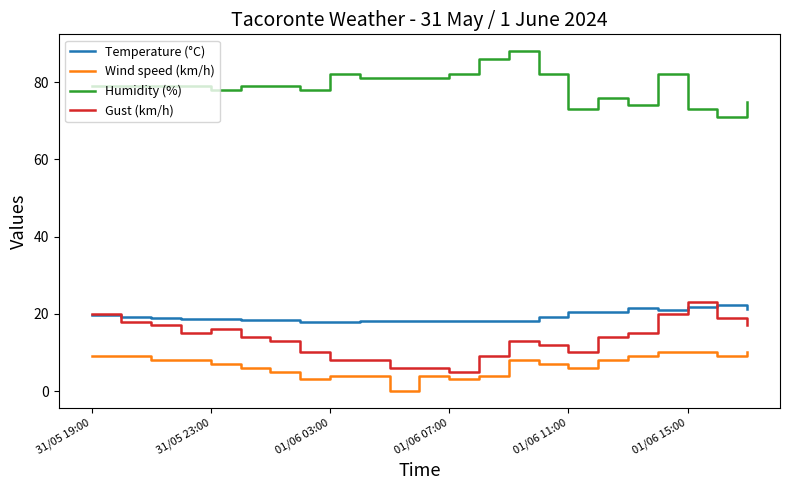

Which series has the largest total across all categories?

Humidity (%)